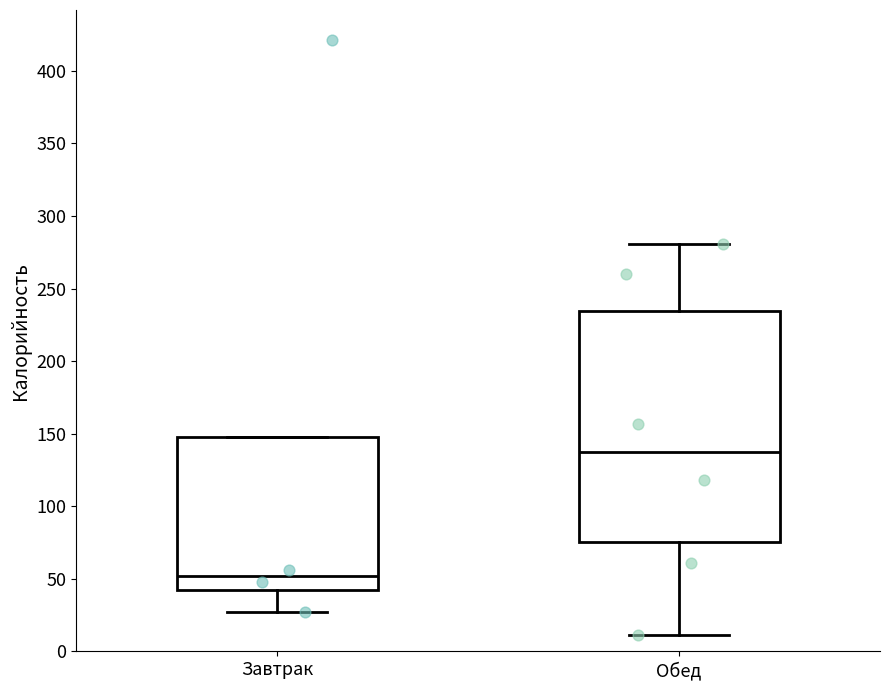

Comparing the boxes themselves (not the whiskers), which one is the tallest?

Обед